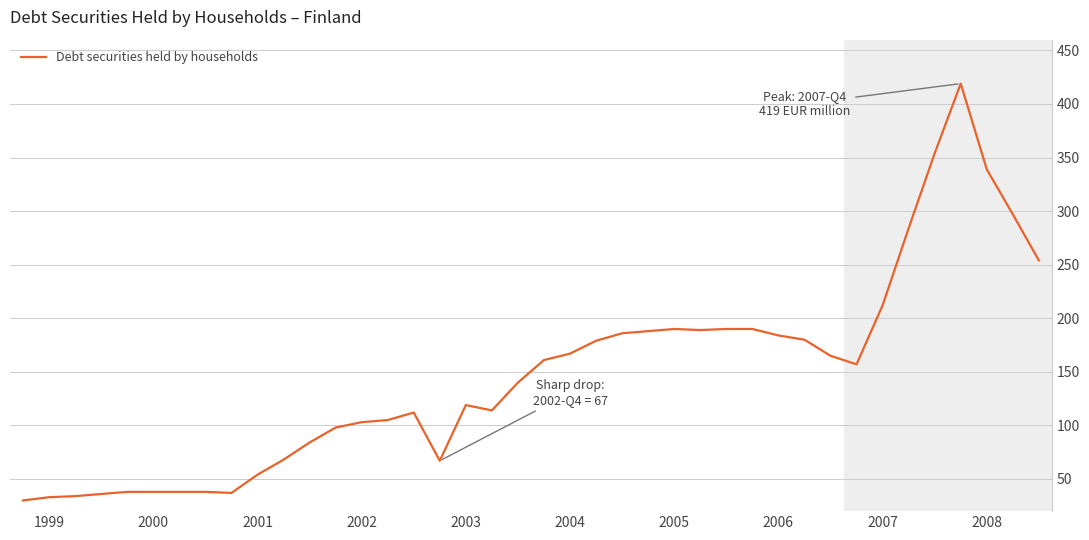

What is the greatest value displayed?

419